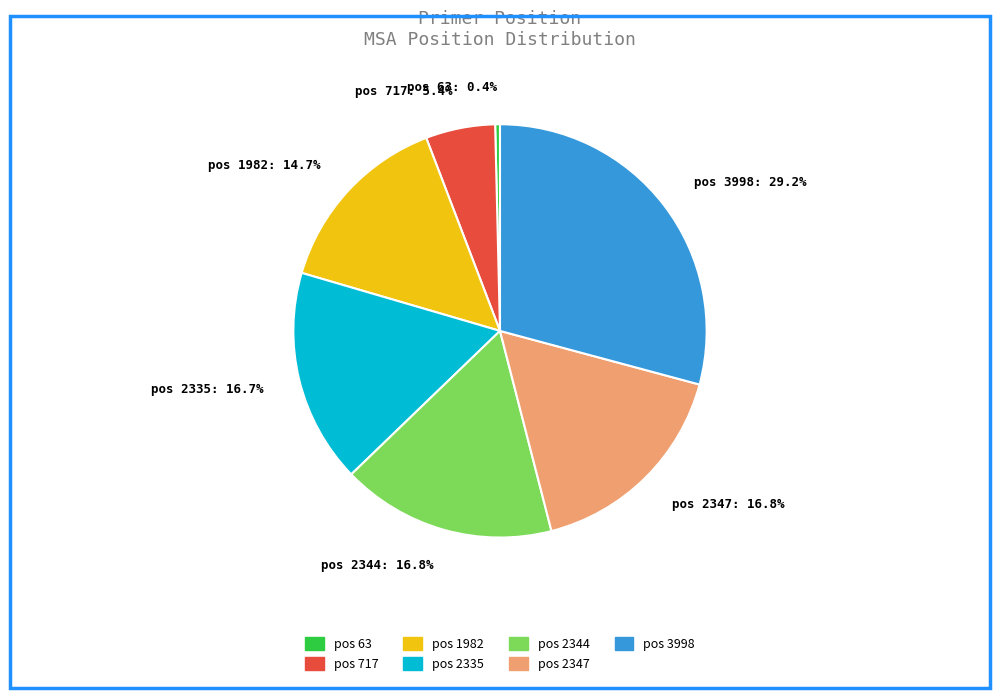

How much of the chart is everything except pos 1982: 14.7%?

85.3%